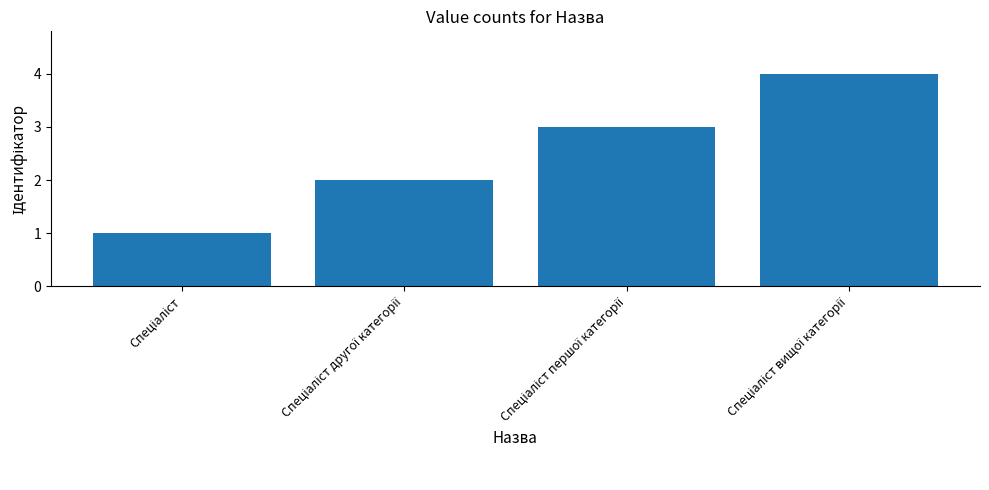

What is the greatest value displayed?

4